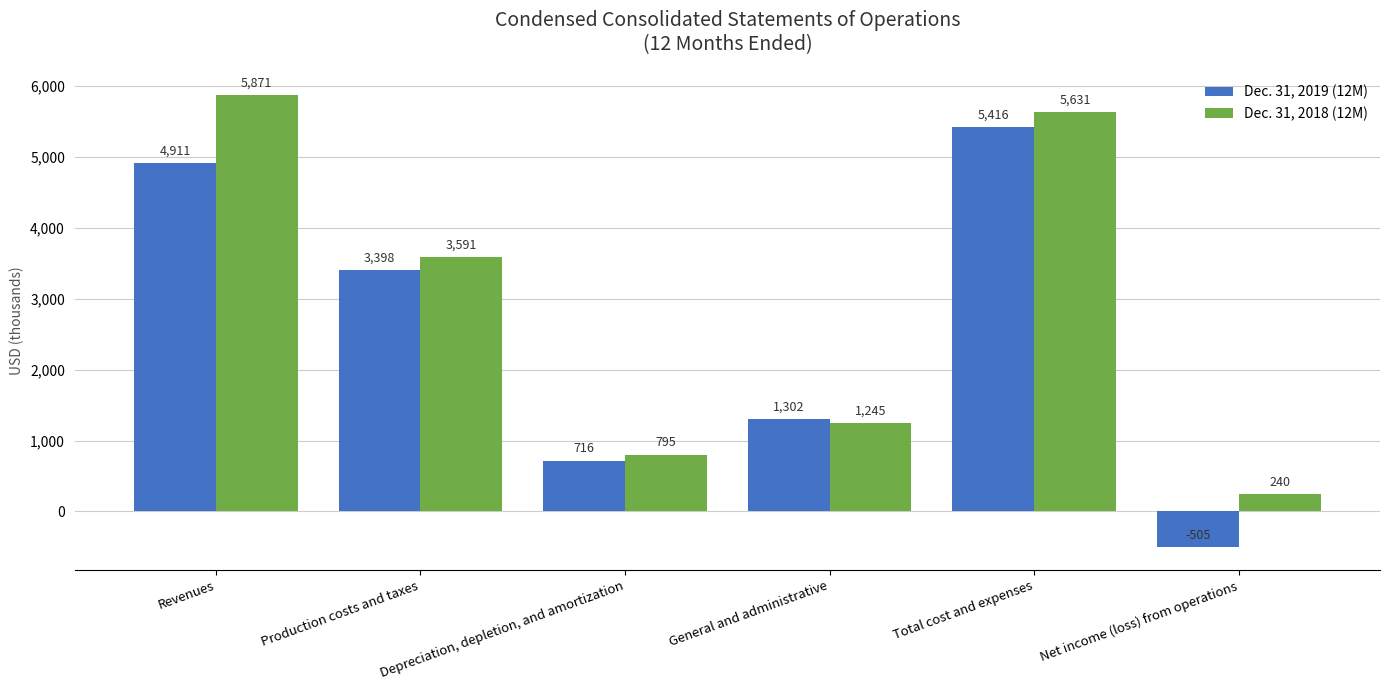

List the series in order of their overall mean, highest first.

Dec. 31, 2018 (12M), Dec. 31, 2019 (12M)